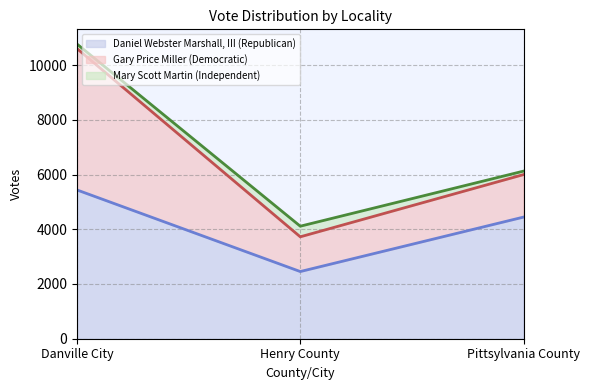

Read the Gary Price Miller (Democratic) value at Danville City.

5166